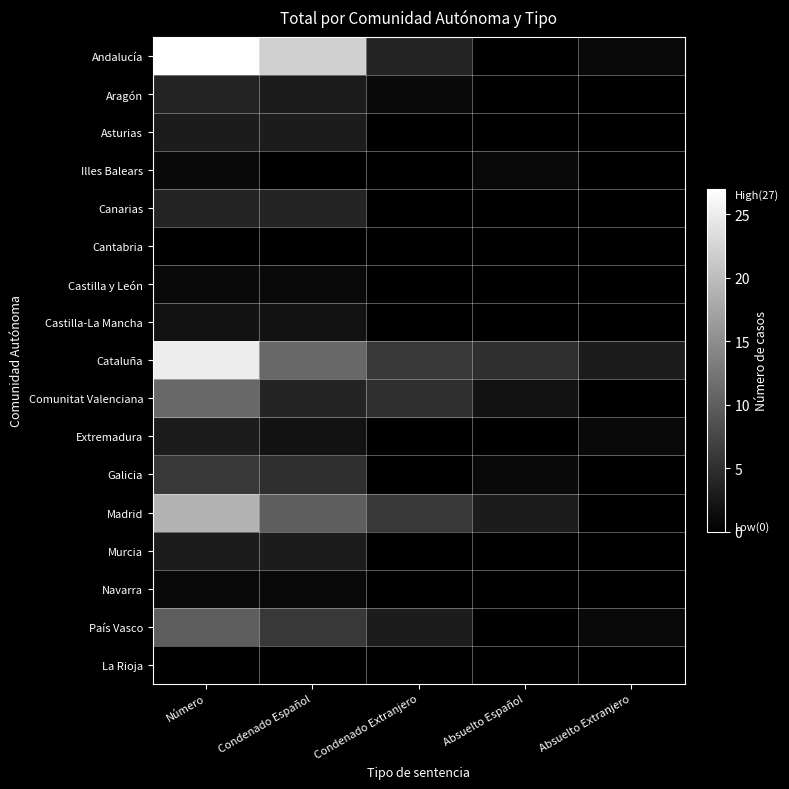

What is the spread (max minus min) of values at Condenado Extranjero?

6